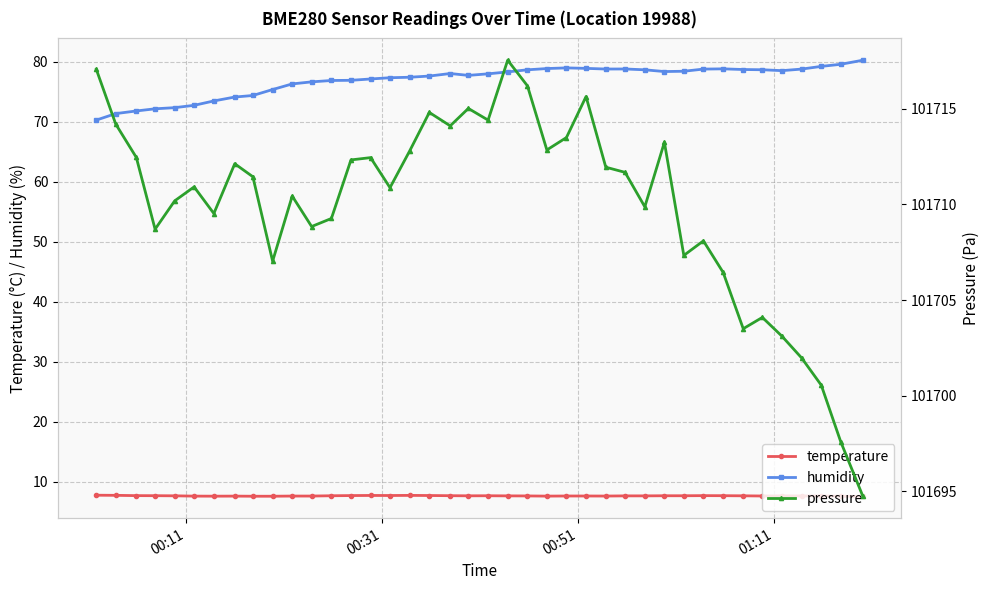

Reading left to right, transcribe all the data shown in this chart.

temperature: 7.7	7.7	7.7	7.7	7.6	7.6	7.6	7.6	7.6	7.6	7.6	7.6	7.7	7.7	7.7	7.7	7.7	7.7	7.7	7.6	7.7	7.6	7.6	7.6	7.6	7.6	7.6	7.6	7.6	7.7	7.7	7.7	7.7	7.6	7.6	7.6	7.6	7.6	7.6	7.5
humidity: 70.3	71.3	71.8	72.2	72.3	72.7	73.5	74.1	74.4	75.4	76.3	76.6	76.9	76.9	77.1	77.3	77.4	77.6	78.0	77.7	78.0	78.3	78.7	78.9	79.0	78.9	78.8	78.8	78.7	78.4	78.4	78.8	78.8	78.7	78.7	78.5	78.8	79.2	79.6	80.2
pressure: 101717.1	101714.2	101712.4	101708.7	101710.2	101710.9	101709.5	101712.1	101711.4	101707.0	101710.4	101708.8	101709.3	101712.3	101712.4	101710.9	101712.8	101714.8	101714.1	101715.0	101714.4	101717.5	101716.2	101712.8	101713.5	101715.6	101711.9	101711.7	101709.9	101713.2	101707.3	101708.1	101706.4	101703.5	101704.1	101703.1	101702.0	101700.6	101697.6	101694.7